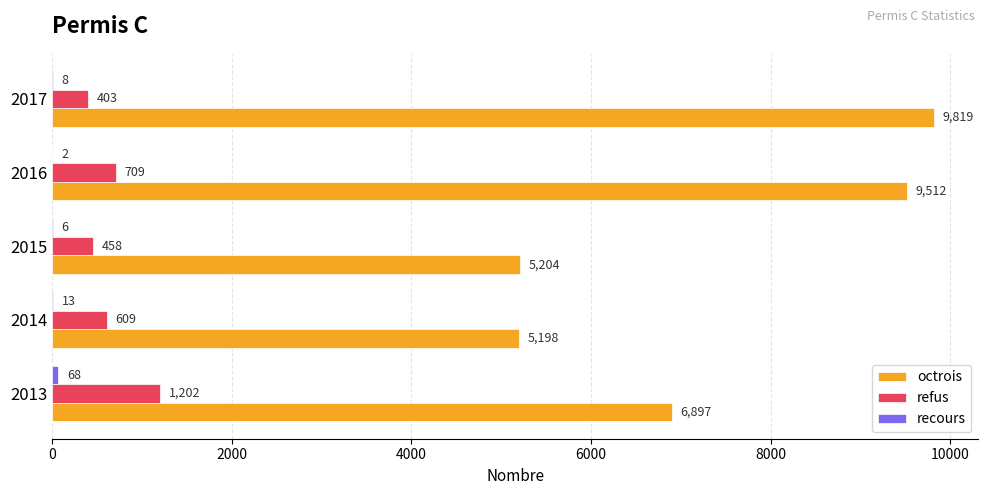

Is it true that refus equals 609 at 2014?

True